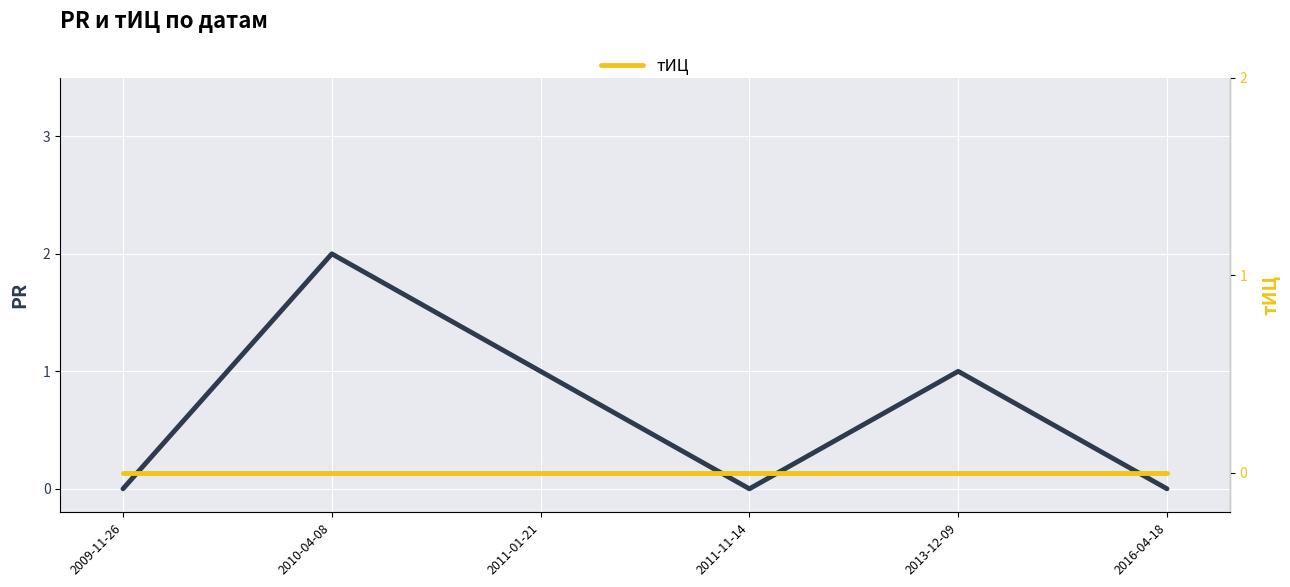

True or false: тИЦ and PR cross at least once.

False